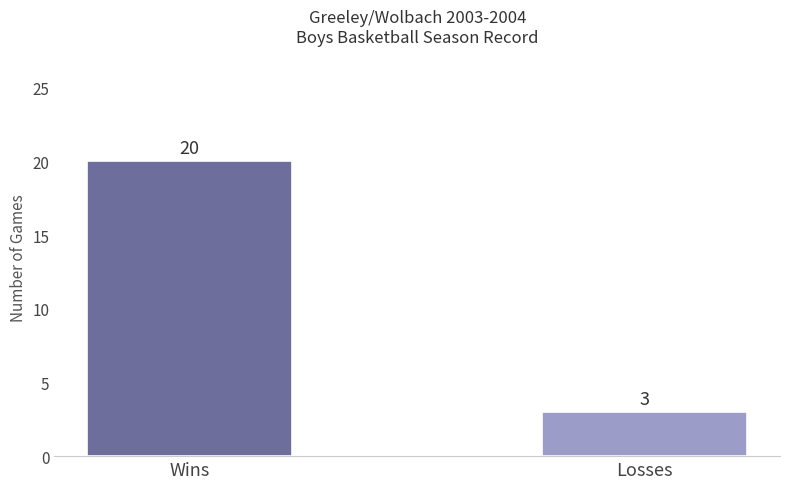

What is the ratio of the value at Wins to the value at Losses?

6.7